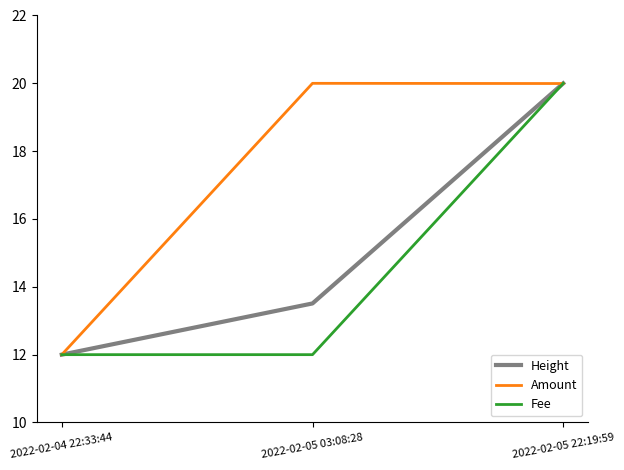

What is the maximum value for Height?

20.0